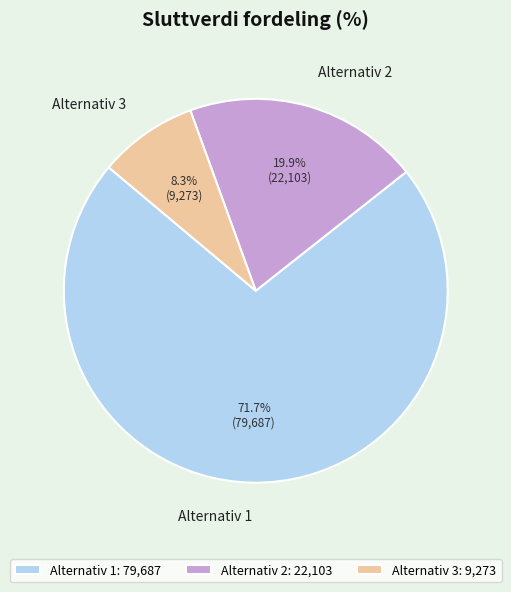

Rank the categories by value from highest to lowest.

Alternativ 1, Alternativ 2, Alternativ 3